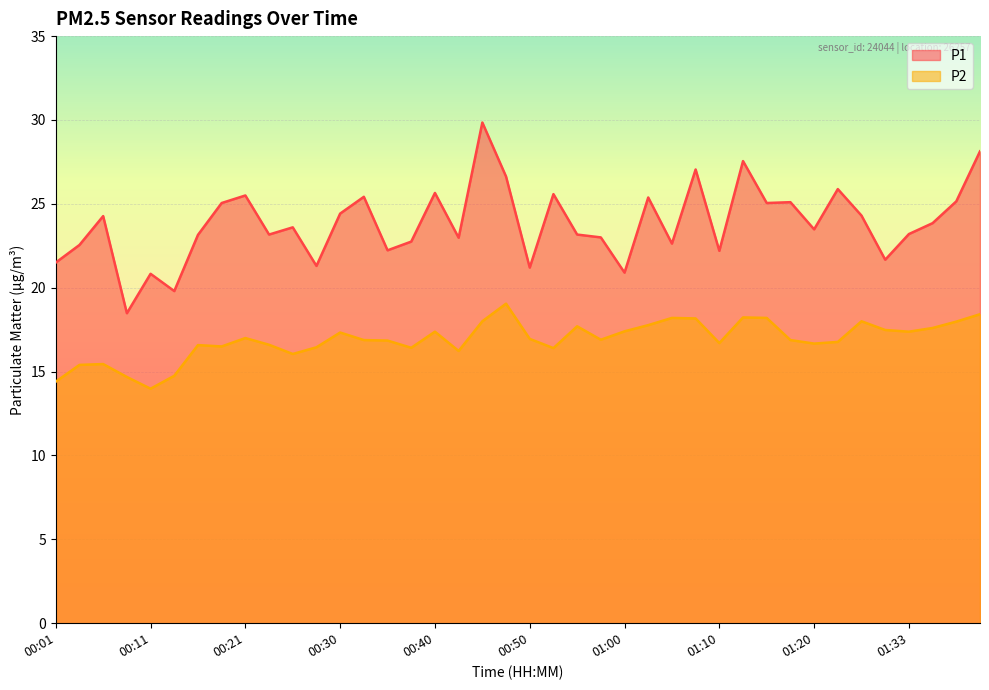

Reading left to right, transcribe all the data shown in this chart.

P1: 21.5	22.6	24.3	18.5	20.8	19.8	23.1	25.1	25.5	23.2	23.6	21.3	24.4	25.4	22.2	22.8	25.6	23.0	29.9	26.6	21.2	25.6	23.2	23.0	20.9	25.4	22.6	27.1	22.2	27.6	25.1	25.1	23.5	25.9	24.3	21.7	23.2	23.9	25.1	28.1
P2: 14.4	15.4	15.4	14.7	14.0	14.8	16.6	16.5	17.0	16.6	16.1	16.4	17.3	16.9	16.9	16.4	17.4	16.2	18.0	19.1	16.9	16.4	17.7	16.9	17.4	17.8	18.2	18.2	16.7	18.2	18.2	16.9	16.7	16.8	18.0	17.5	17.4	17.6	18.0	18.4